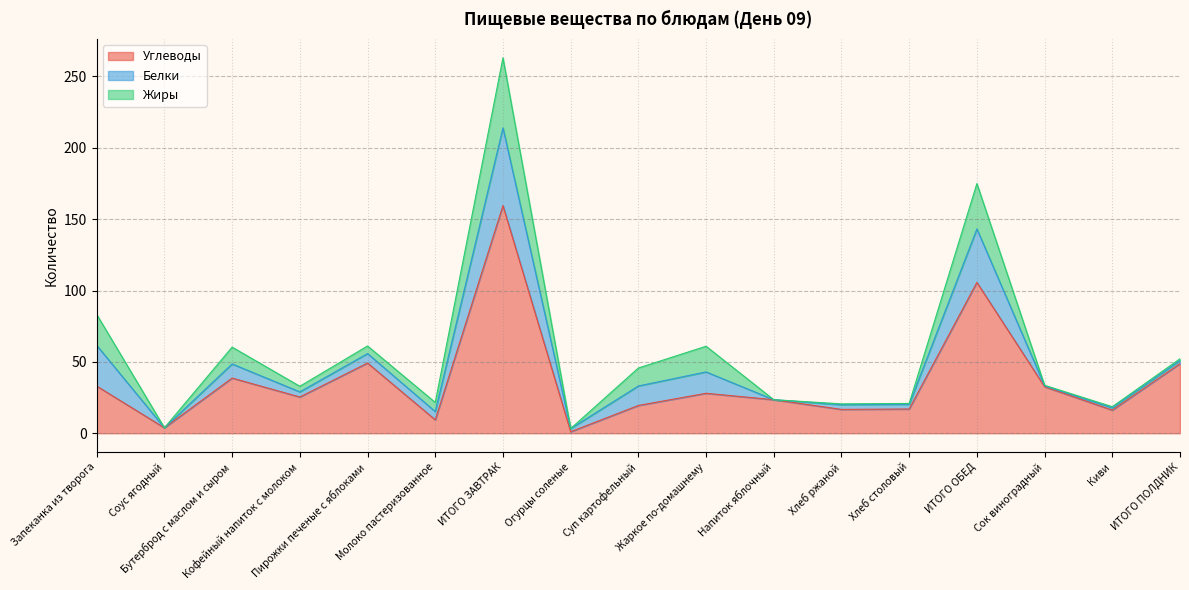

What is the highest value of the Углеводы series?

159.5